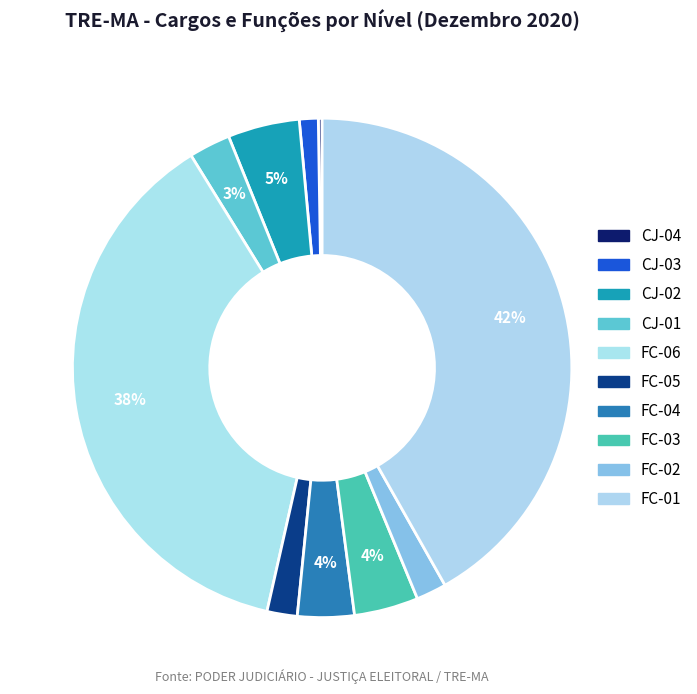

What is the ratio of the value at FC-02 to the value at FC-05?

1.0